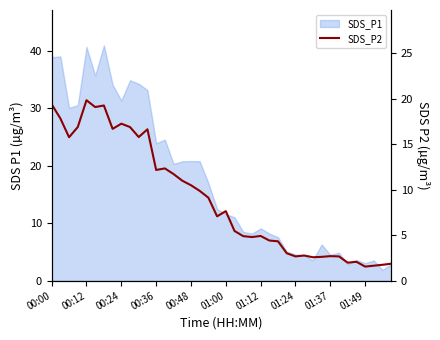

True or false: the data has more than 1 interior local peaks.

True